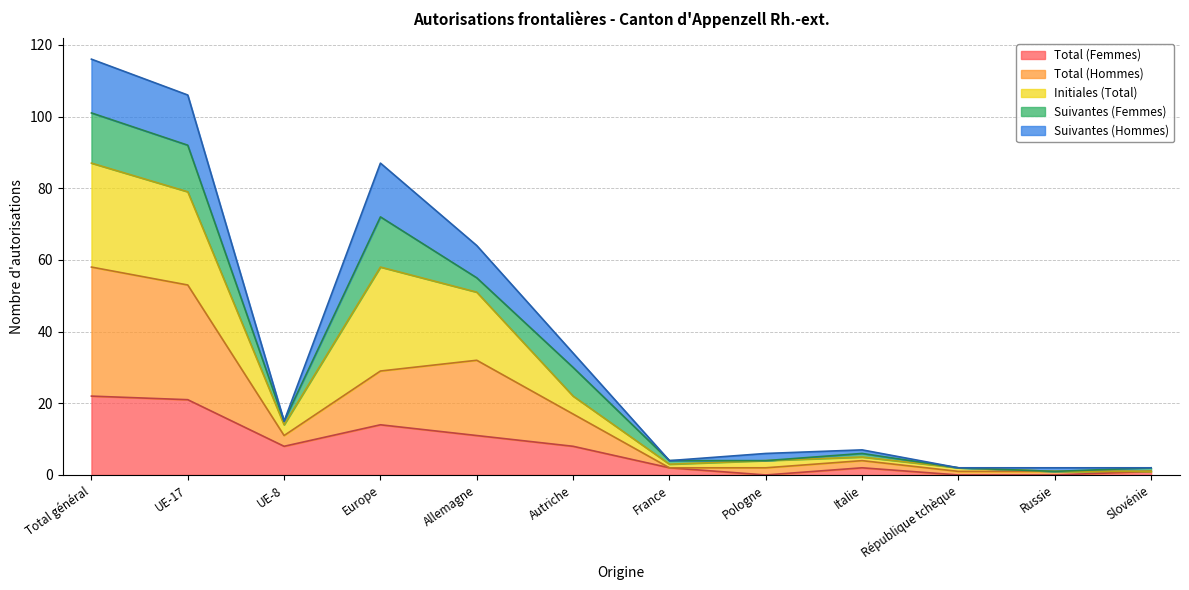

At which category is the sum across all series the highest?

Total général